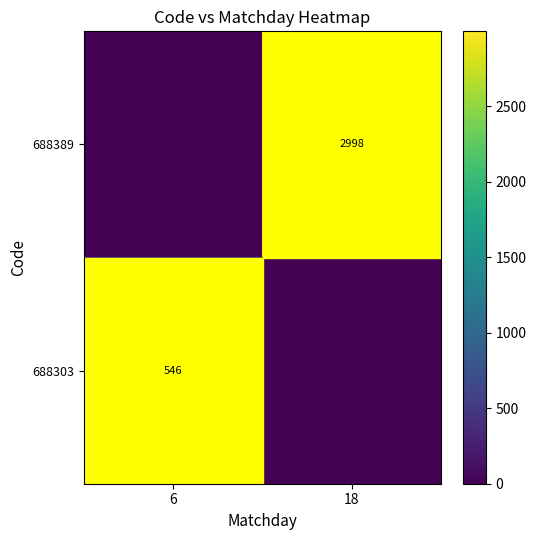

True or false: 688303 has a value of 546 at 6.

True